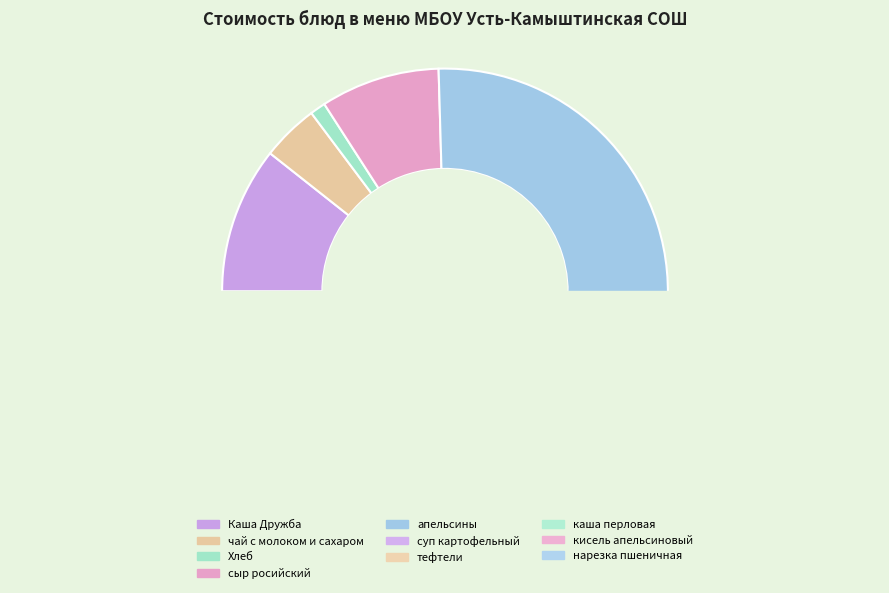

To the nearest percent, what is the combined percentage of нарезка пшеничная and суп картофельный?

20%